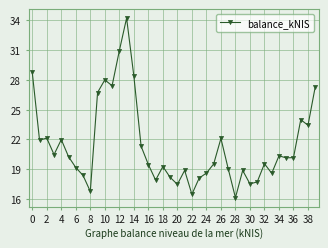

At which category does the chart reach its minimum across all series?

28